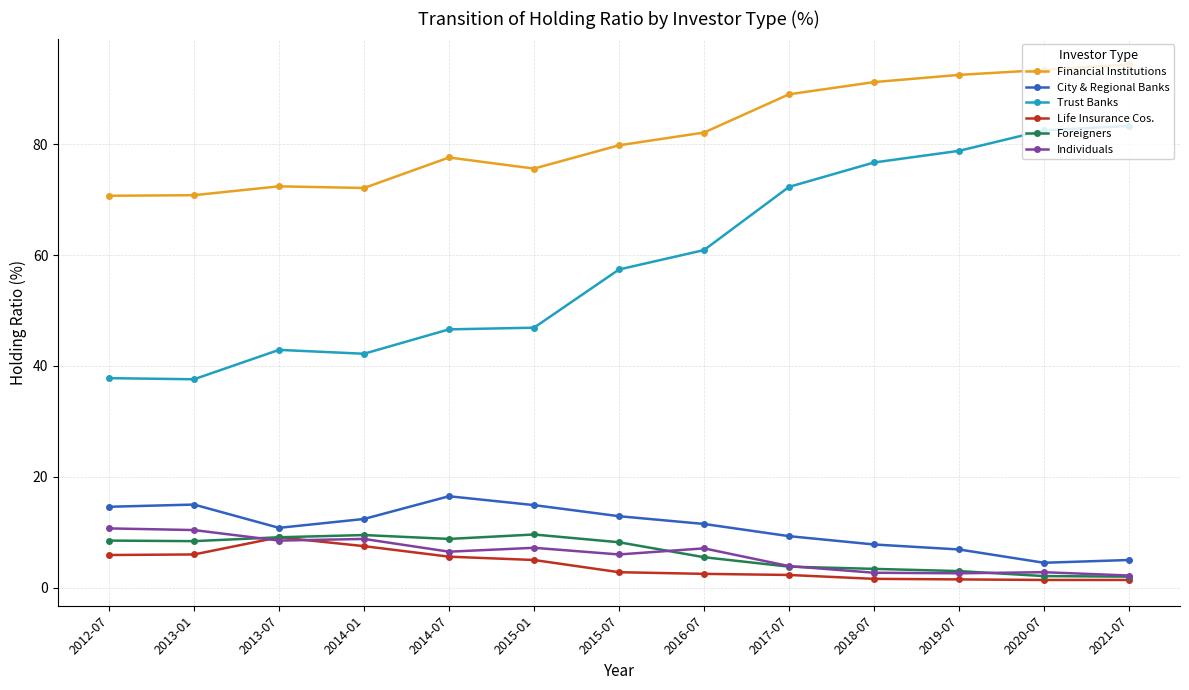

True or false: Financial Institutions has more than 0 interior local peaks.

True